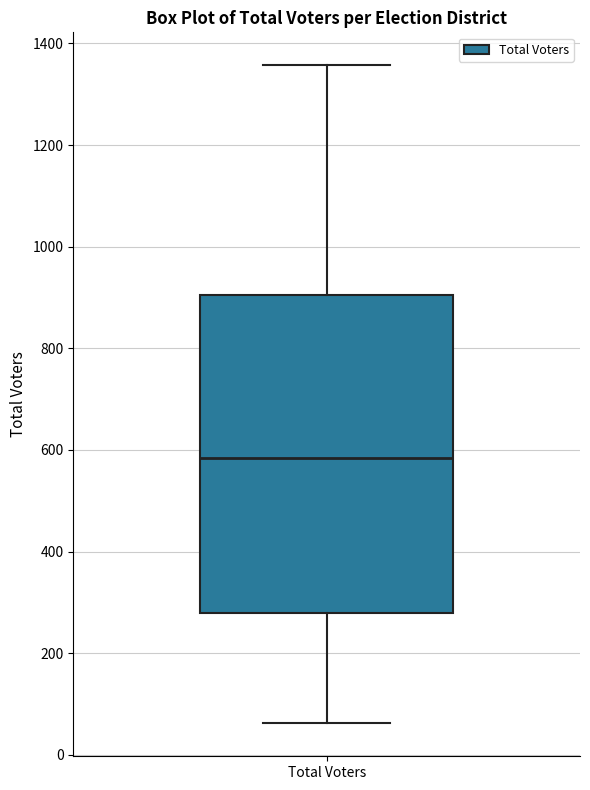

Where is the lower edge of the box for Total Voters on the y-axis? The values are not printed on the chart, so give them approximately, as read against the axis.

280